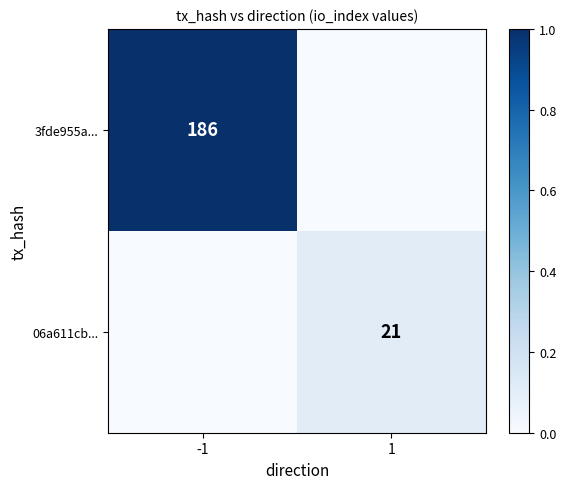

Is the value of 06a611cb... at 1 greater than the value of 3fde955a... at -1?

No